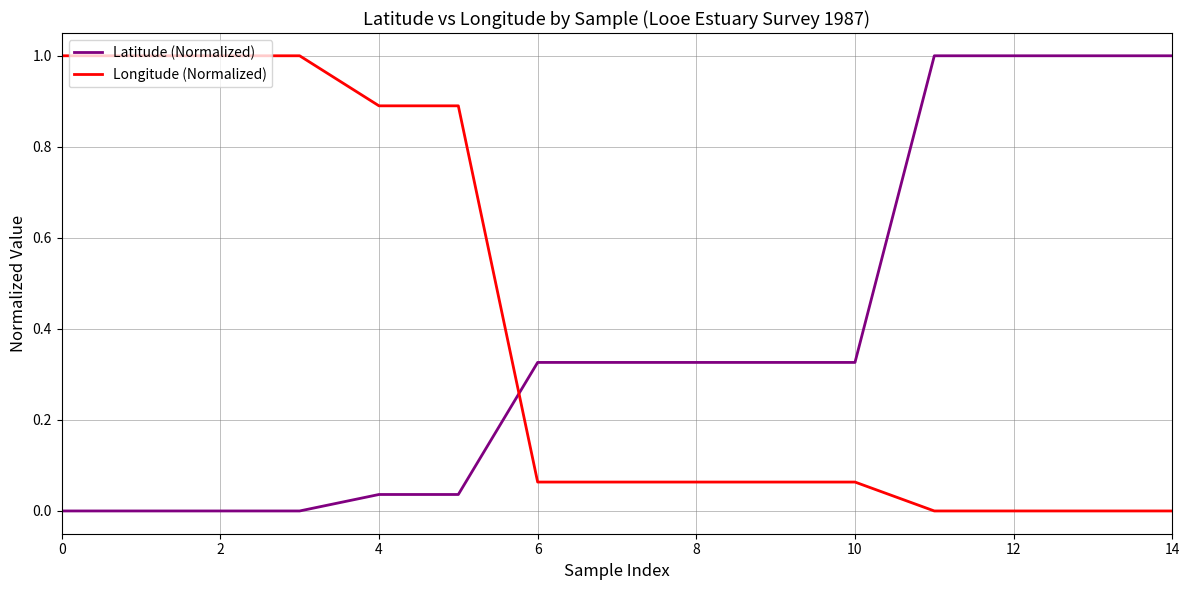

What is the difference between the maximum and minimum values in the Latitude (Normalized) series?

1.0